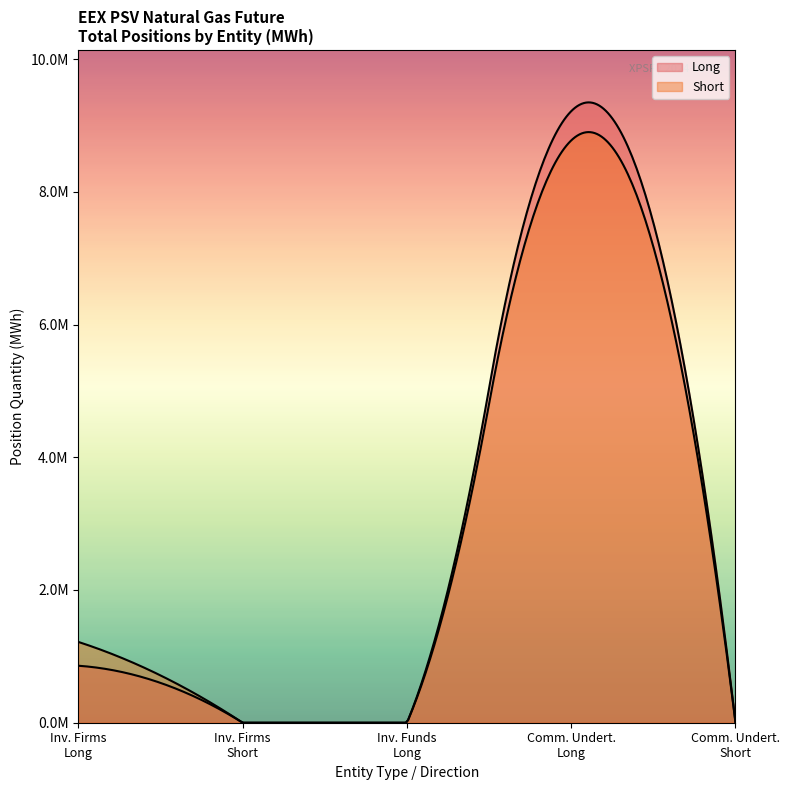

At Commercial Undertakings, list the series in order from largest to smallest.

Long, Short